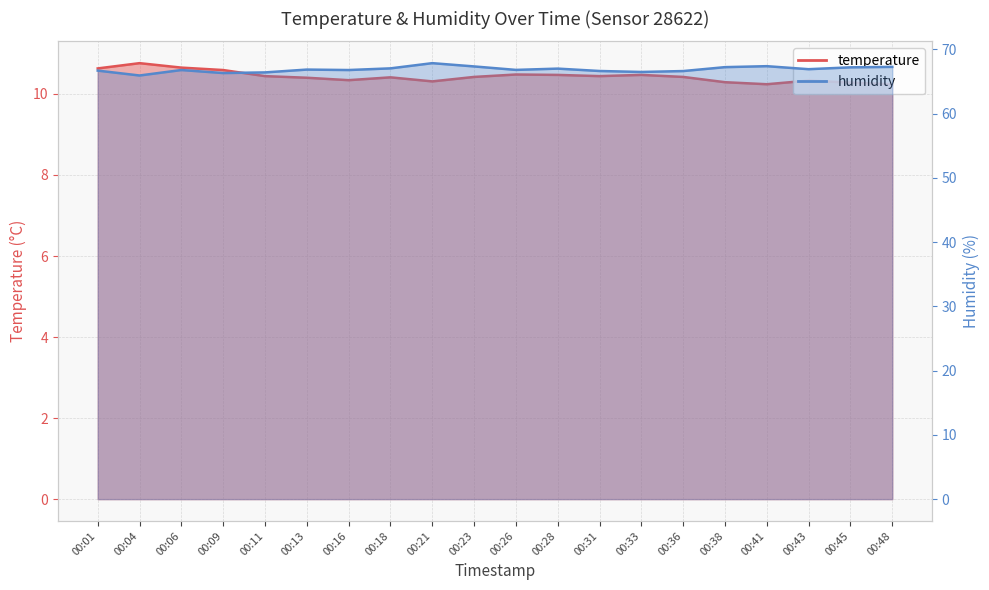

True or false: temperature and humidity intersect in this chart.

False